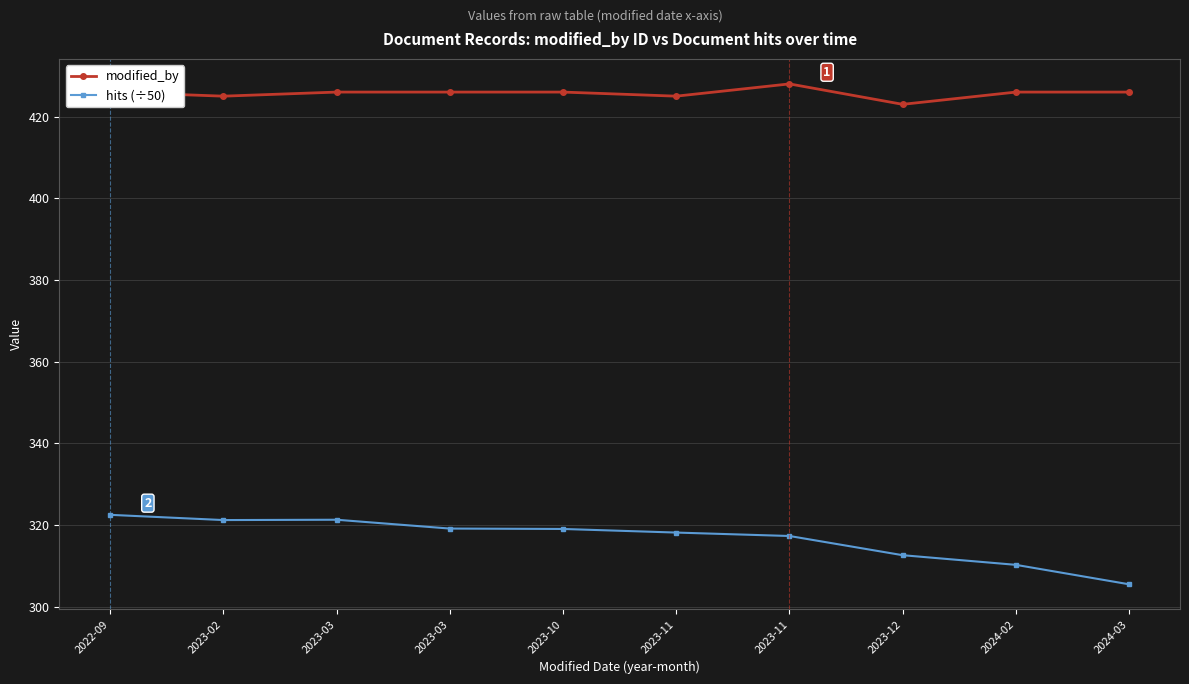

Does the chart have visible grid lines?

Yes